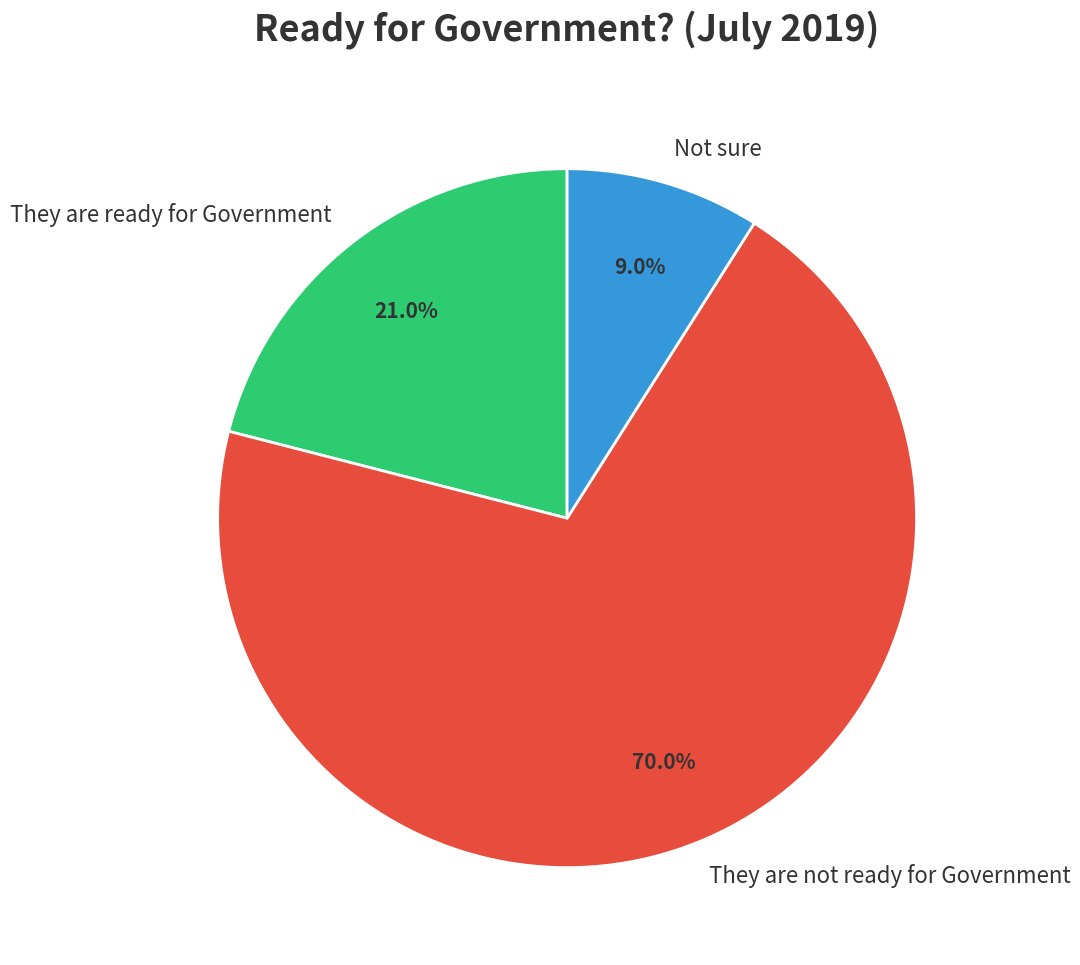

To the nearest percent, what is the combined percentage of They are ready for Government and They are not ready for Government?

91%